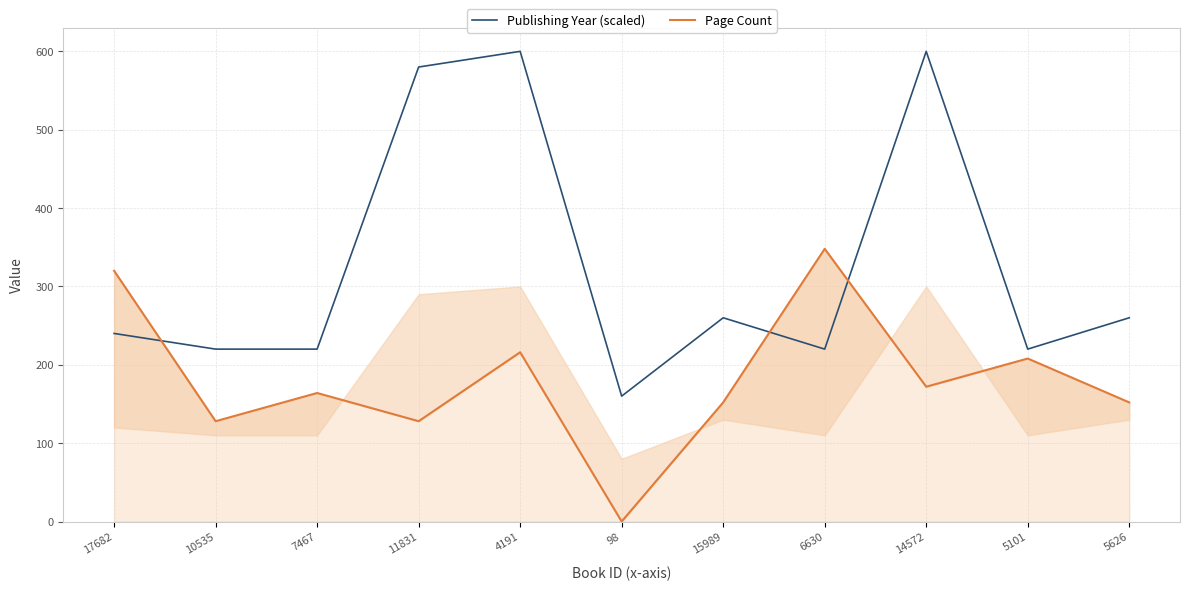

What is the difference between the highest and lowest values at 11831?

452